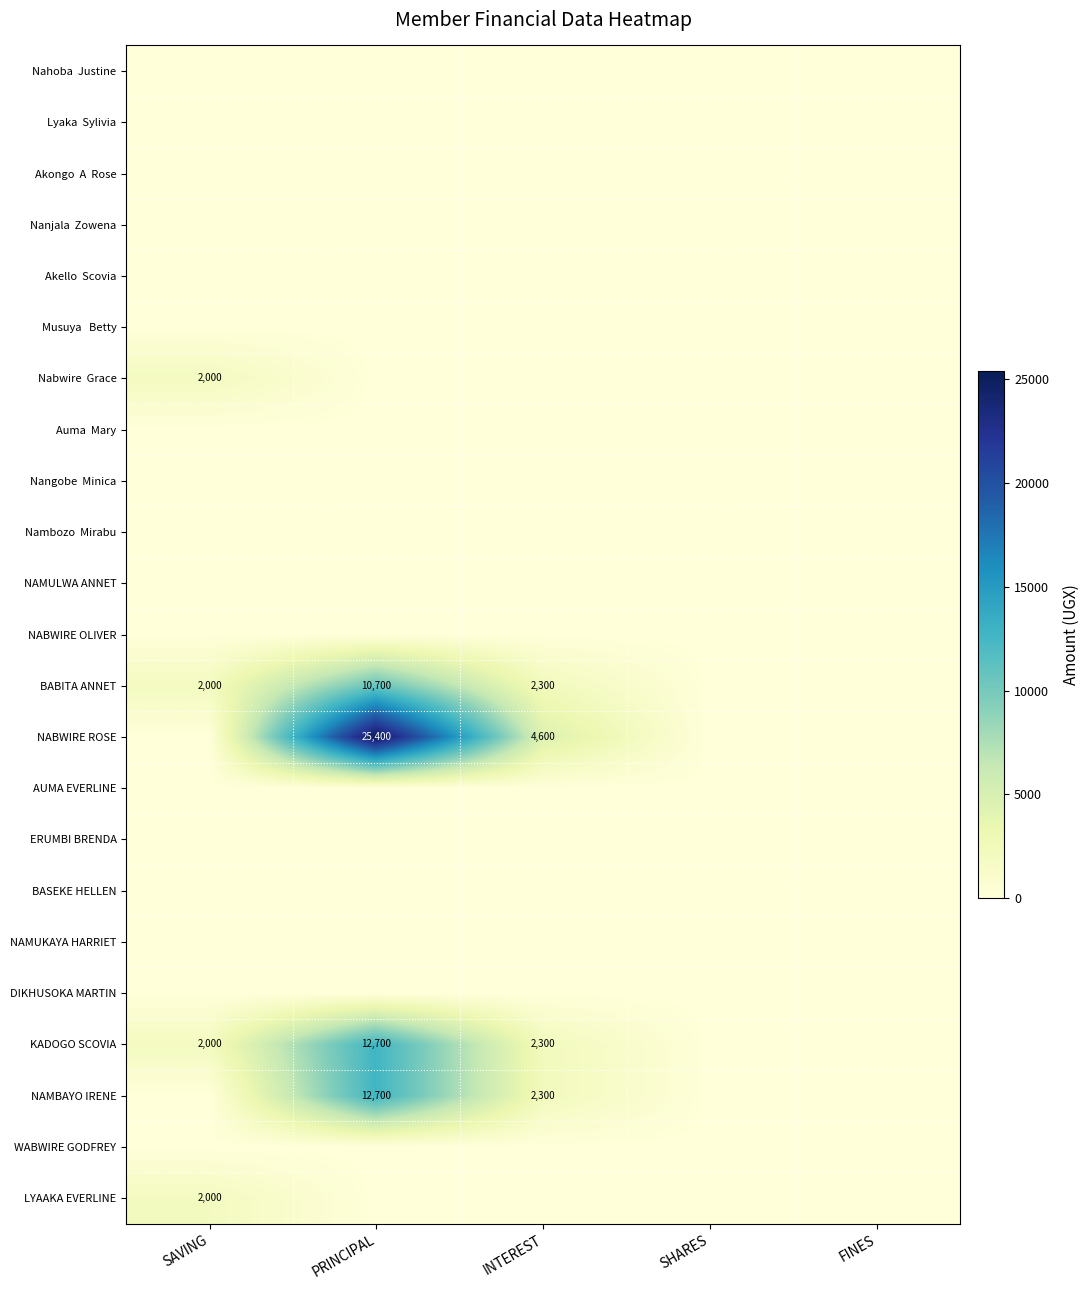

List the labels in order of Lyaka Sylivia value, largest first.

SAVING, PRINCIPAL, INTEREST, SHARES, FINES